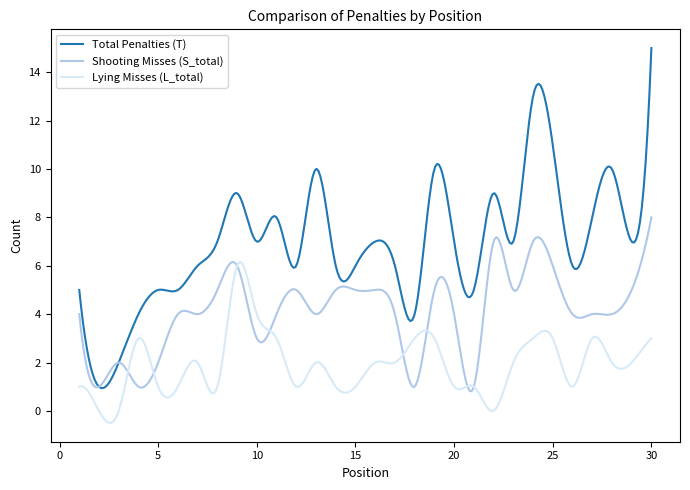

Does the chart display data point markers on the line(s)?

No